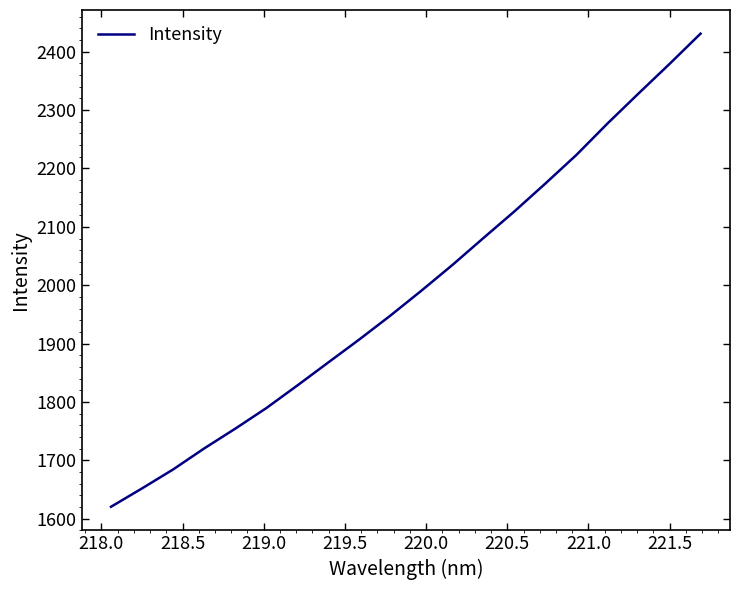

What is the greatest value displayed?

2431.0